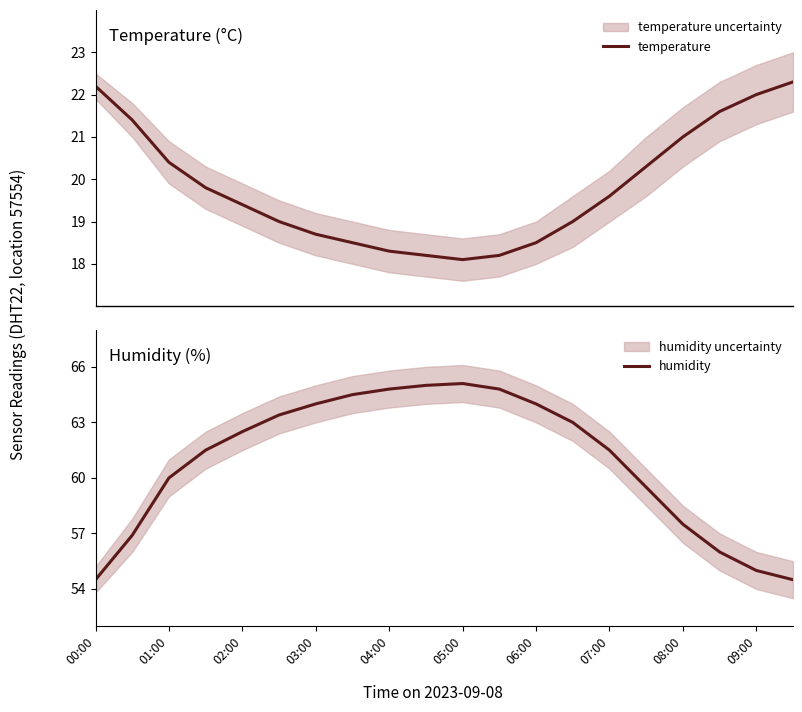

What is the highest value of the temperature series?

22.3